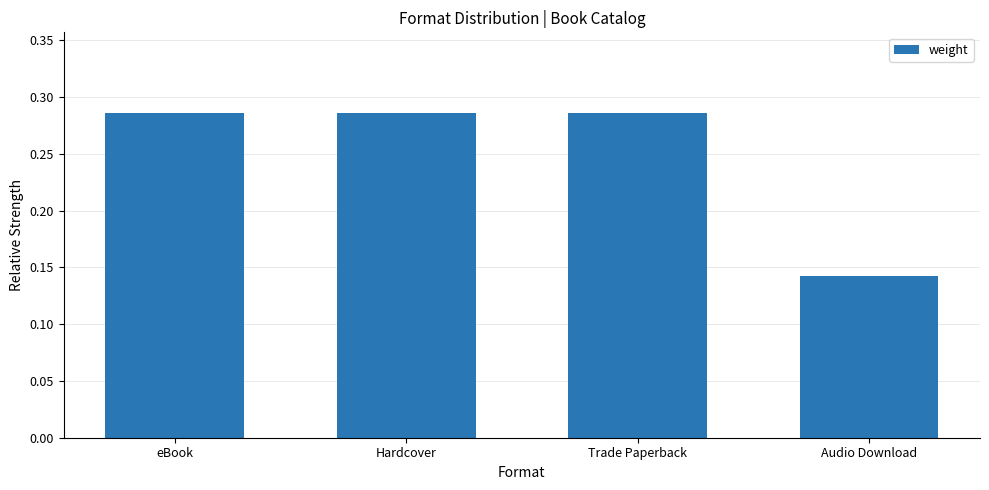

Which category has the lowest value across all series?

Audio Download